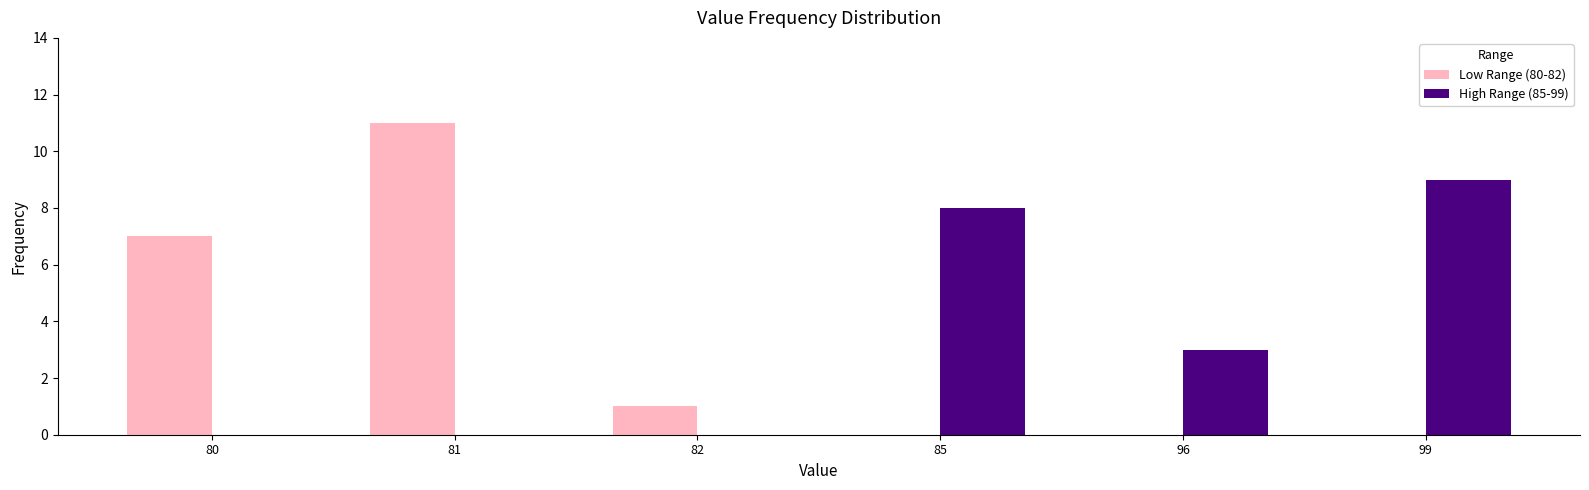

Between 80 and 82, which series saw the biggest shift?

Low Range (80-82)